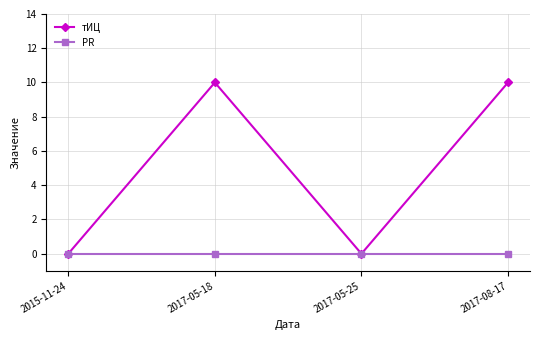

At how many categories does at least one series exceed 9?

2